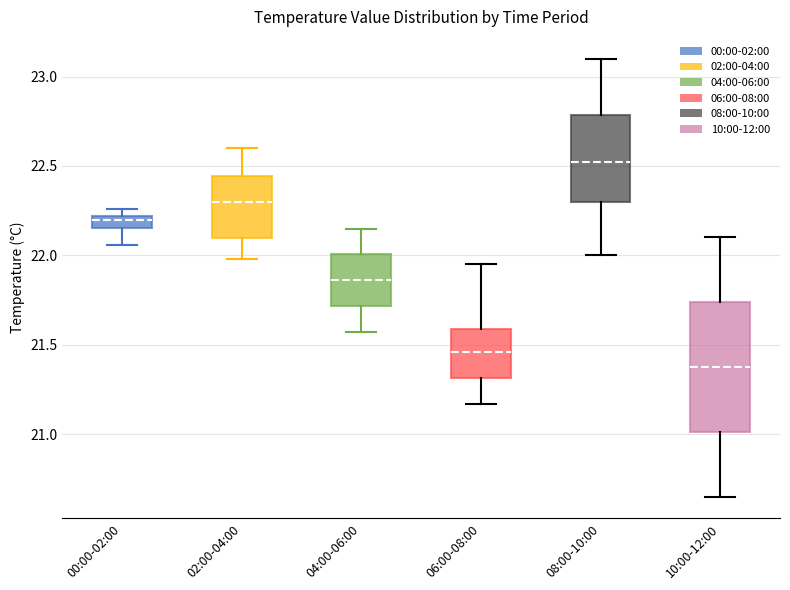

Where is the lower edge of the box for 08:00-10:00 on the y-axis? The values are not printed on the chart, so give them approximately, as read against the axis.

22.30